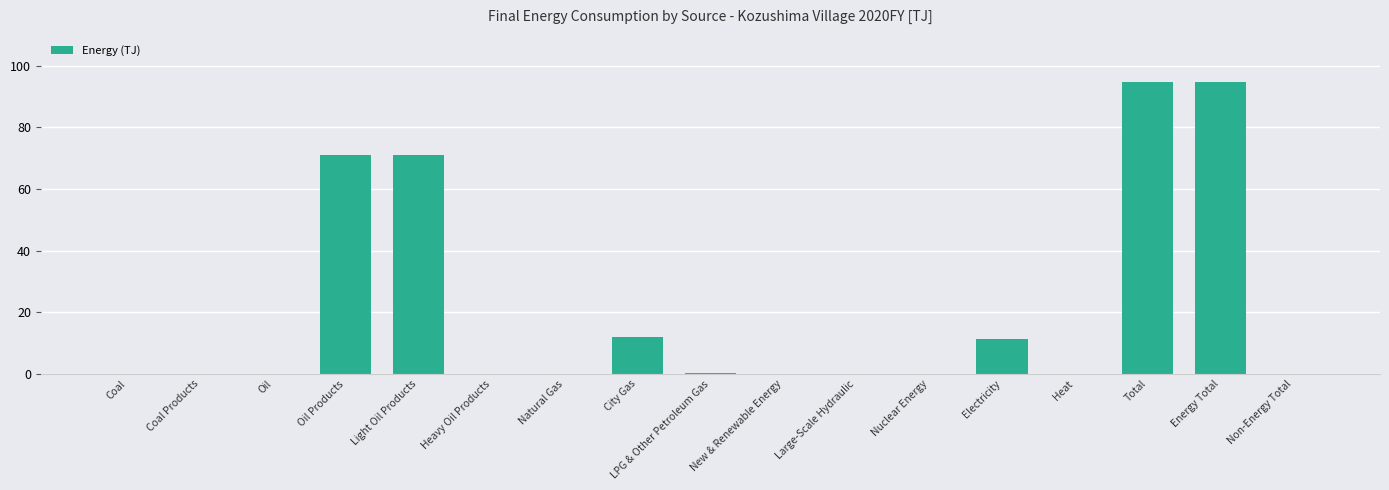

True or false: the data shows 110.3 at Light Oil Products.

False